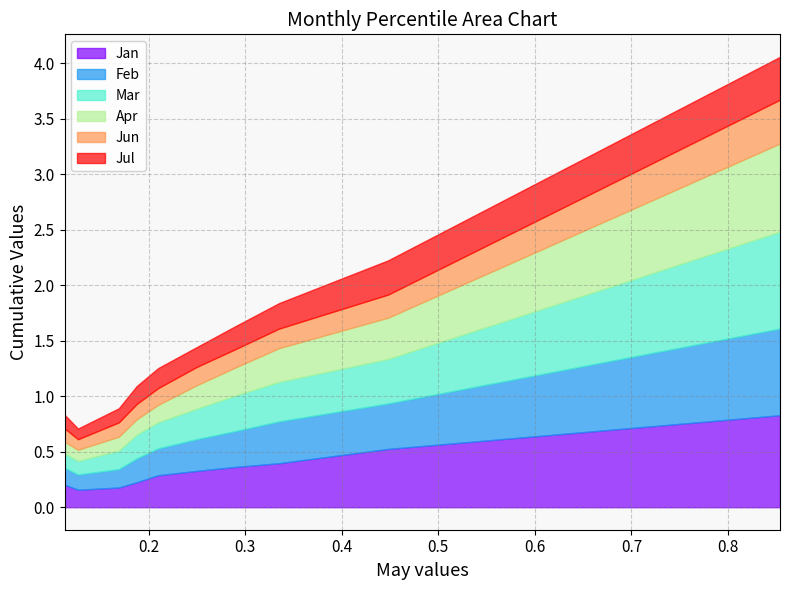

Is it true that Jan equals 0.9 at pct85?

False